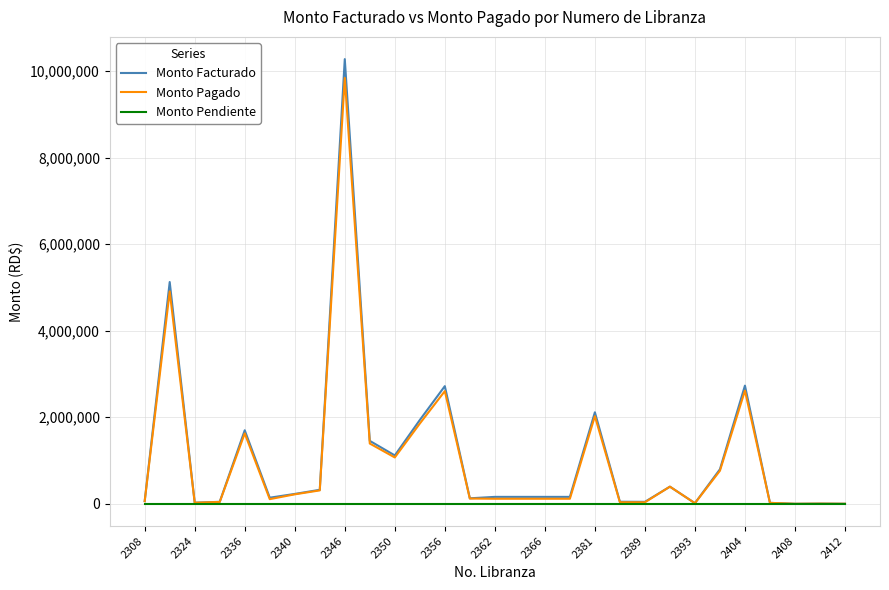

What is the maximum value shown in the chart?

10277698.5